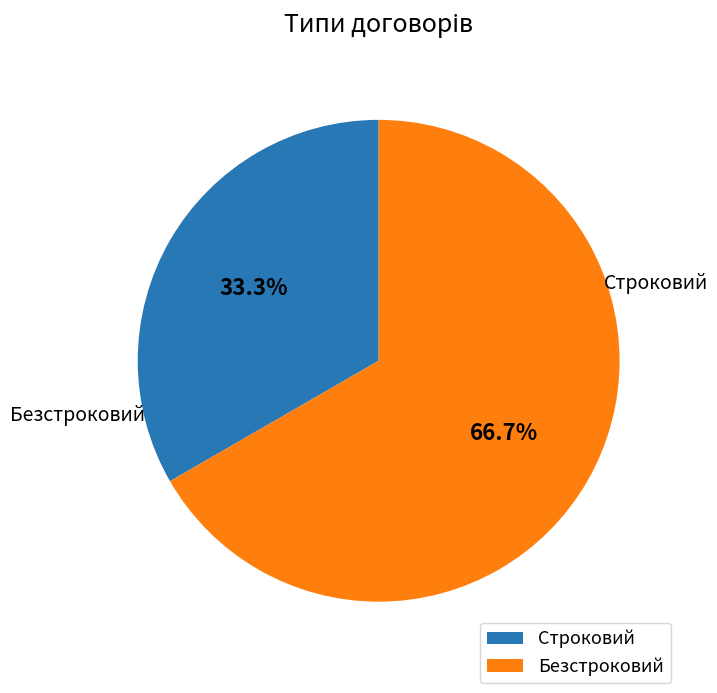

To the nearest percent, what portion does Безстроковий represent?

67%